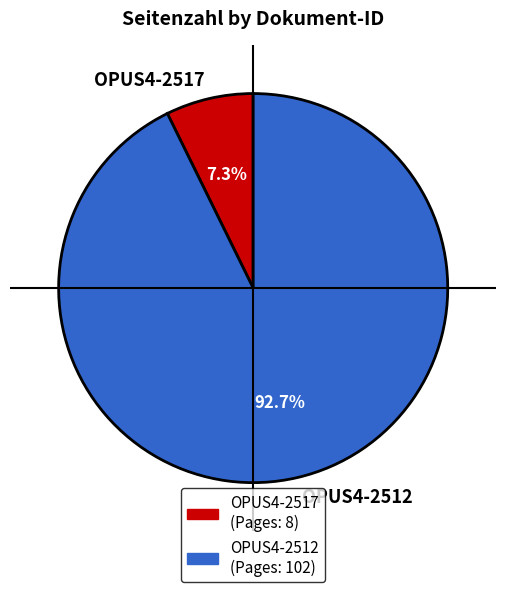

To the nearest percent, what portion does OPUS4-2517 represent?

7%